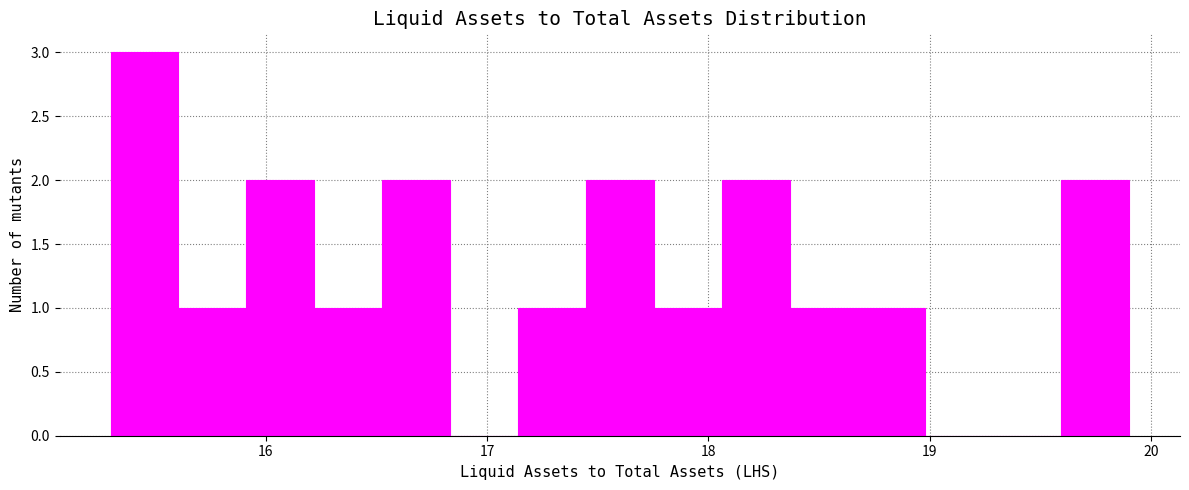

Around what value on the x-axis is the tallest bar? Give the approximate position of its centre, as read against the axis.

15.5